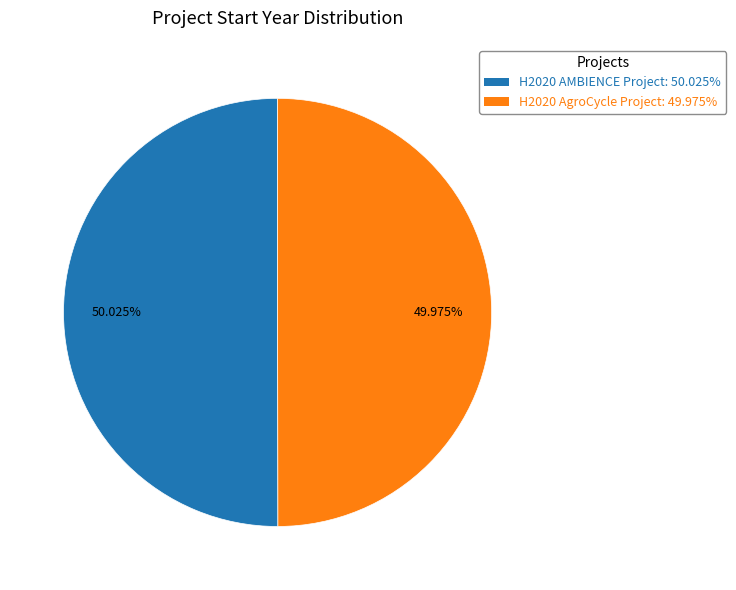

To the nearest percent, what percentage of the pie is H2020 AgroCycle Project?

50%